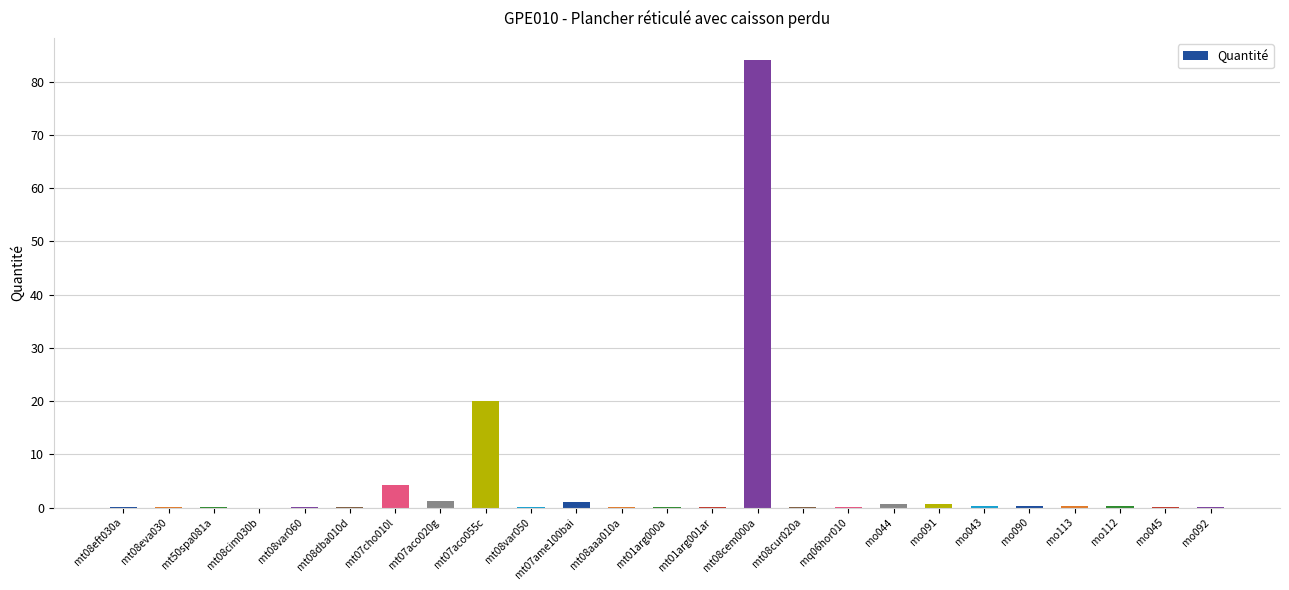

Where is the data nearest to the value 42?

mt07aco055c